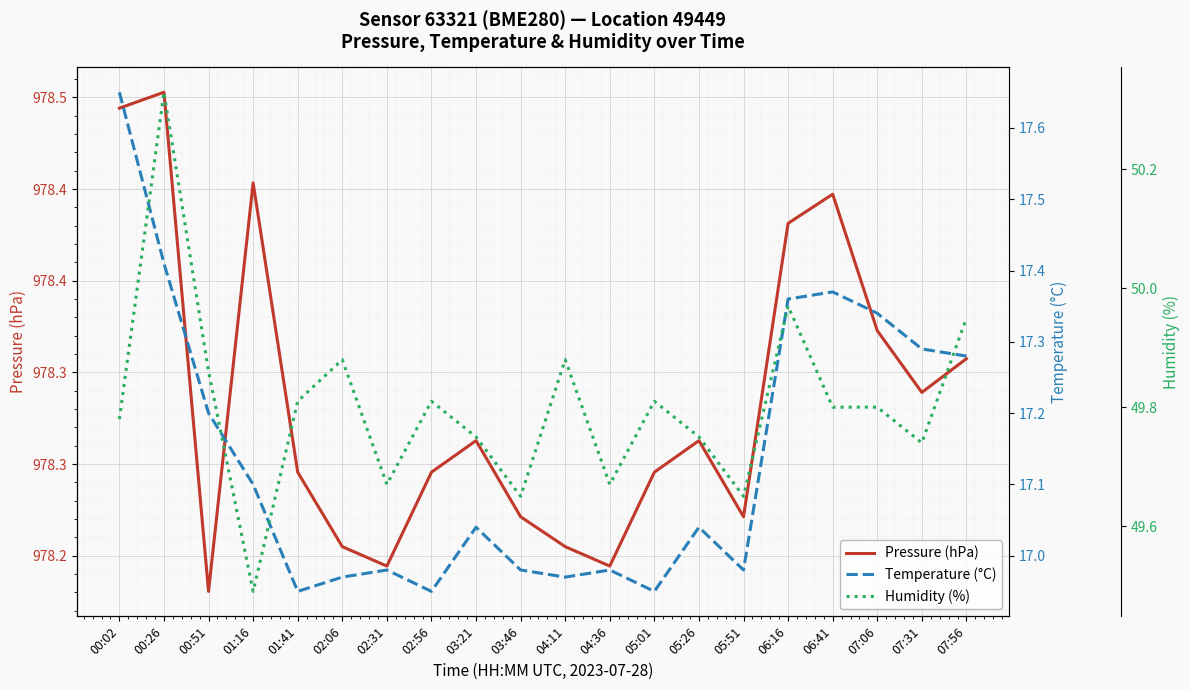

Between 04:36 and 05:01, which series saw the biggest shift?

Humidity (%)